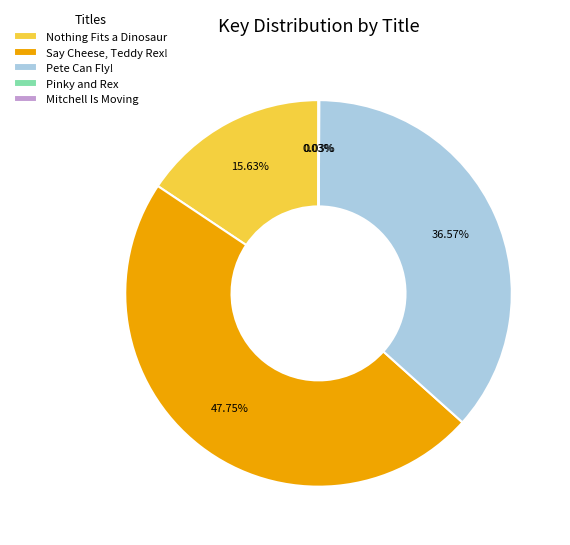

To the nearest percent, what percentage of the pie is Say Cheese, Teddy Rex!?

48%